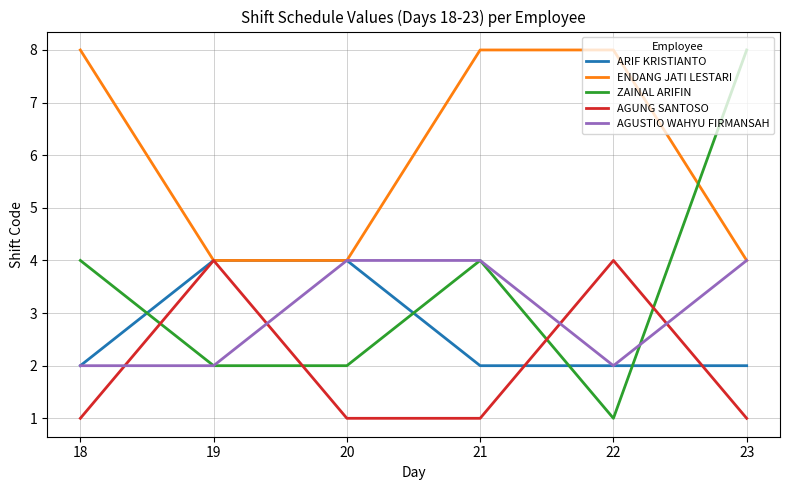

What is the total value across all series at 21?

19